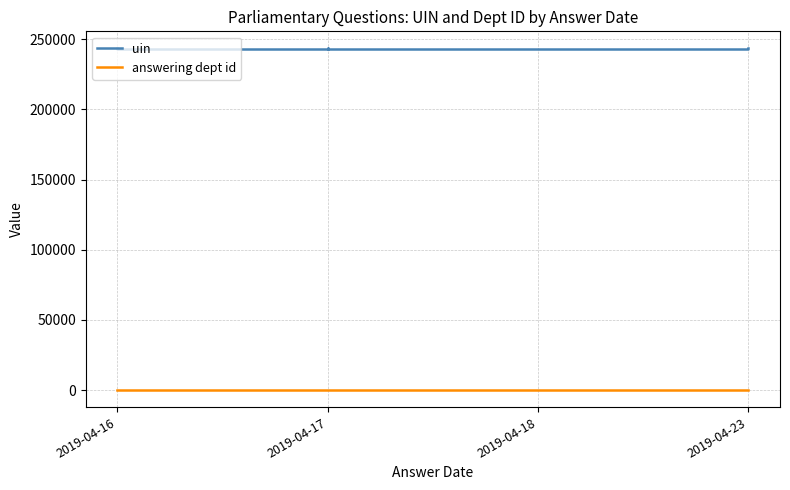

Reading right to left, extract all data points from this chart.

uin: 243521	243520	243354	243395	243393	243392	243503	243394	243302	243504
answering dept id: 29	27	17	7	7	7	20	7	60	20